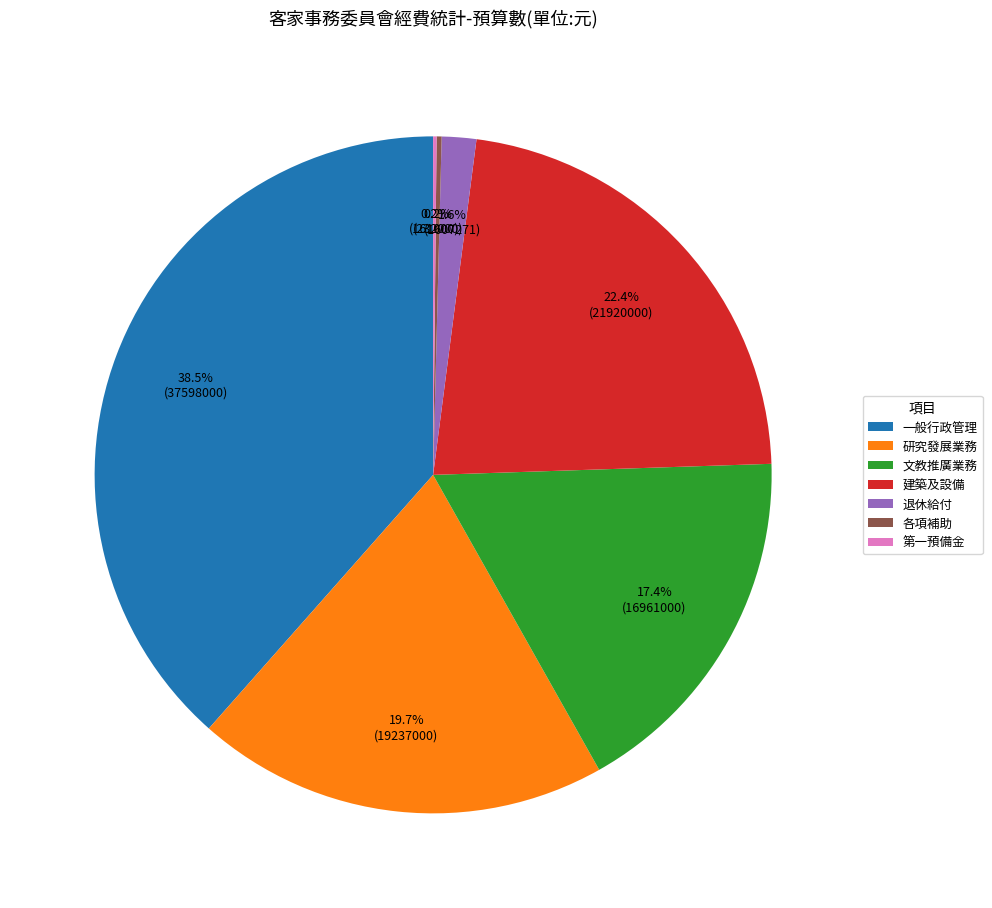

Does any single category account for the majority?

No